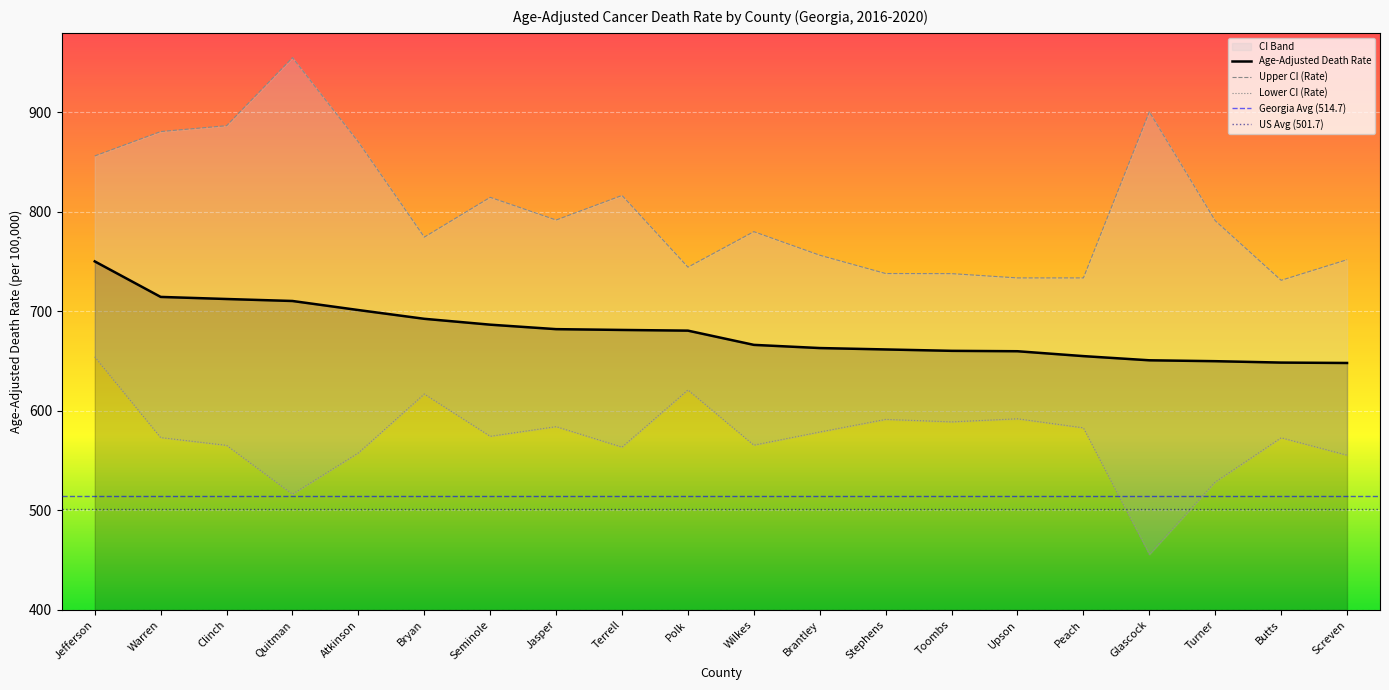

What is the sum of the Upper CI (Rate) values at Terrell and Polk?

1561.1